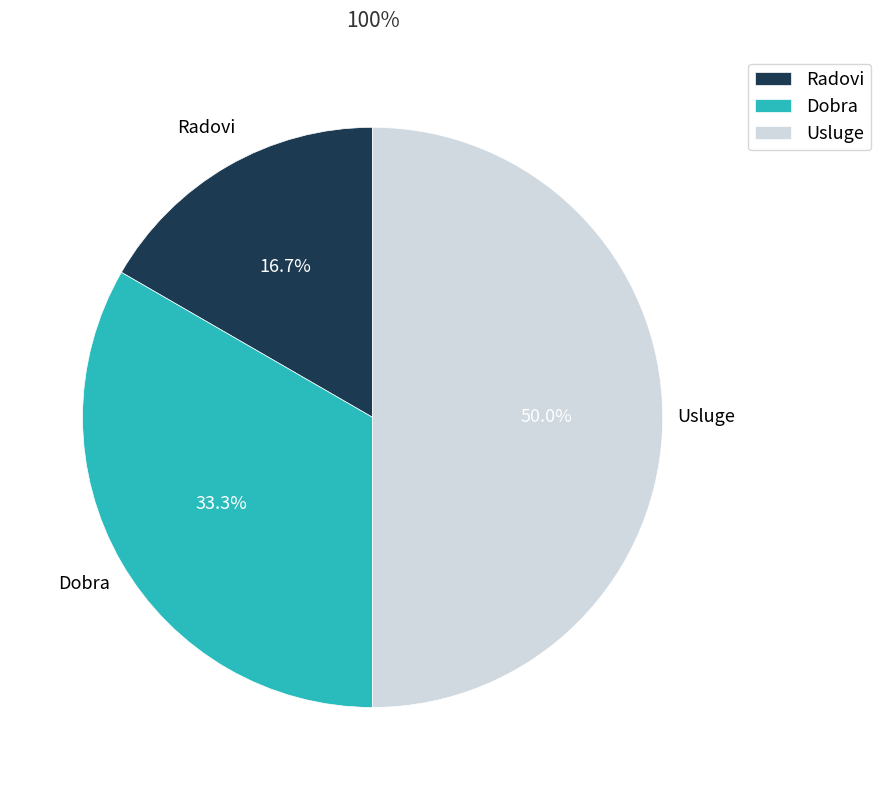

Which category has the biggest portion of the pie?

Usluge